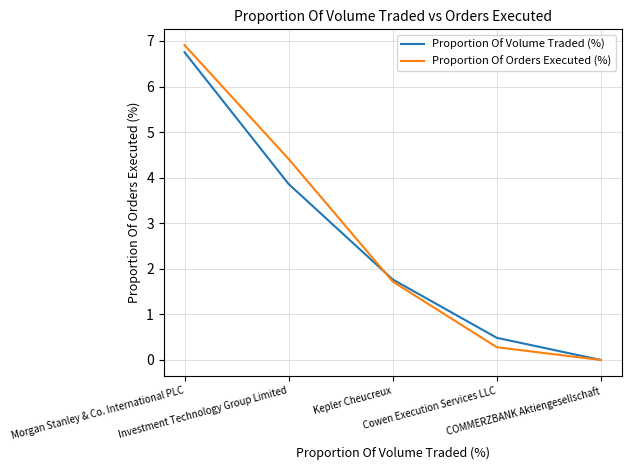

Which series has the widest spread of values?

Proportion Of Orders Executed (%)